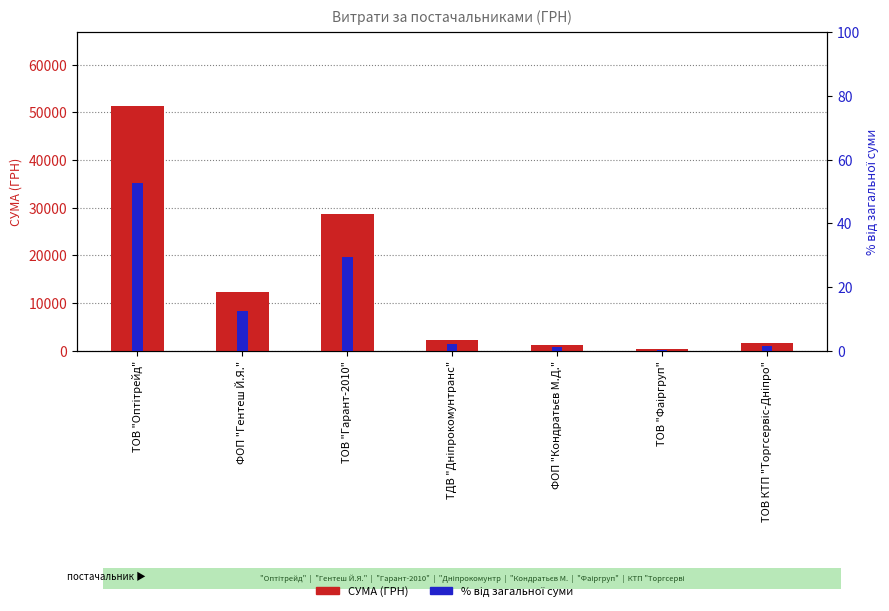

At which label does СУМА (ГРН) first exceed 2188?

ТОВ "Оптітрейд"